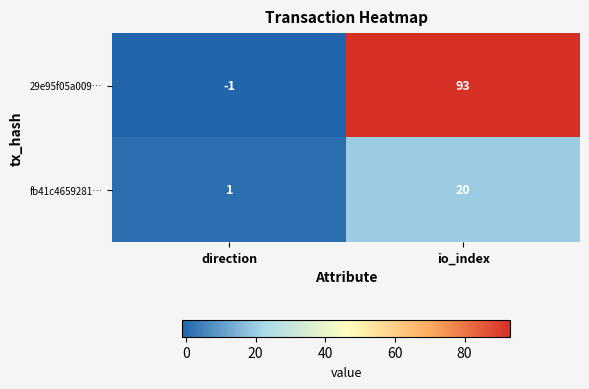

At which category does the chart reach its minimum across all series?

direction